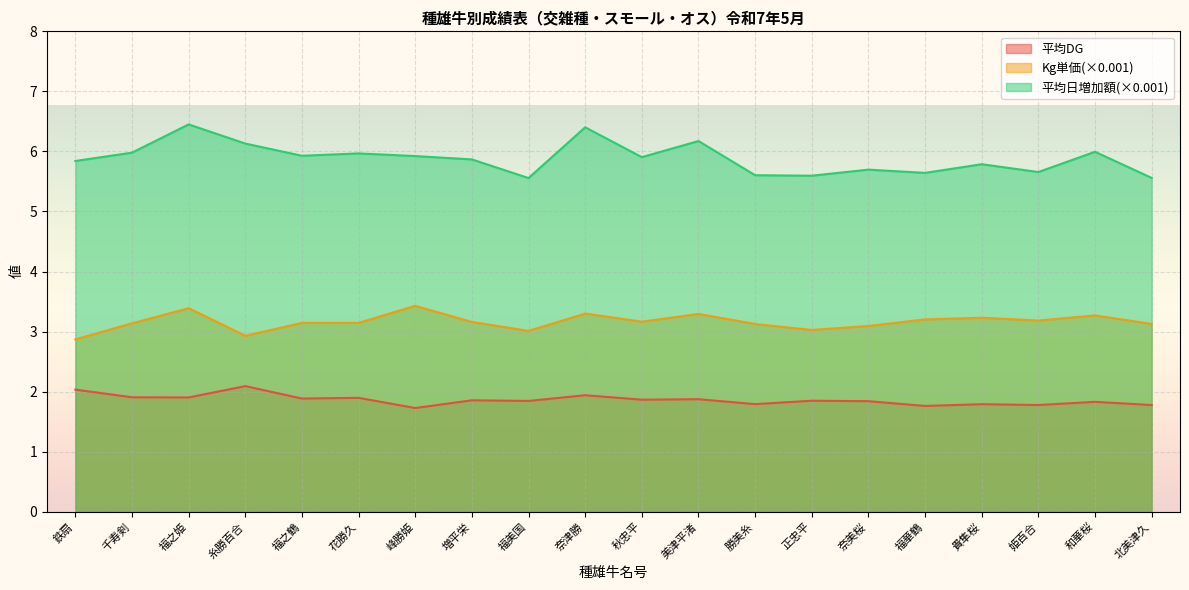

How many interior local valleys does the 平均日増加額(×0.001) series have?

6